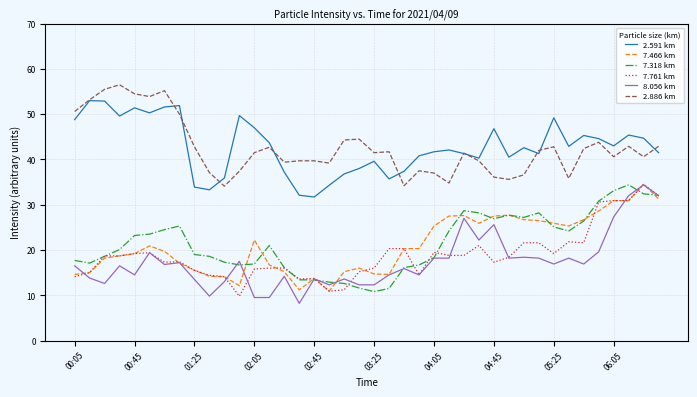

What is the minimum value for 7.318 km?

10.8